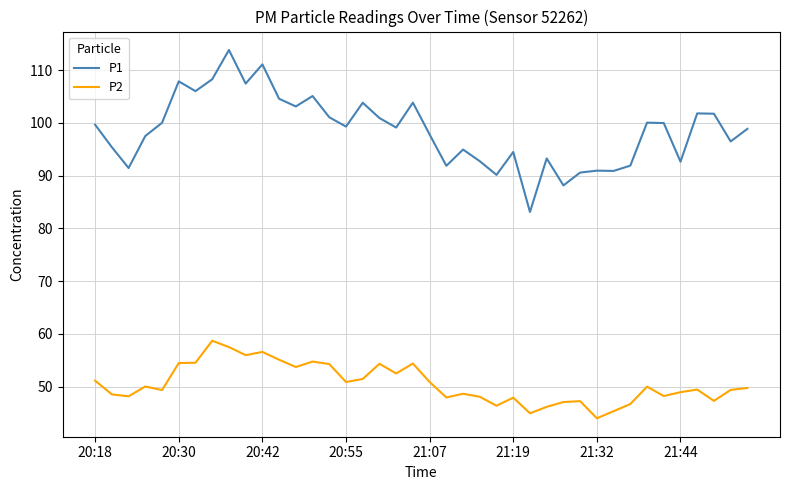

What is the difference between the maximum and minimum values in the P2 series?

14.7